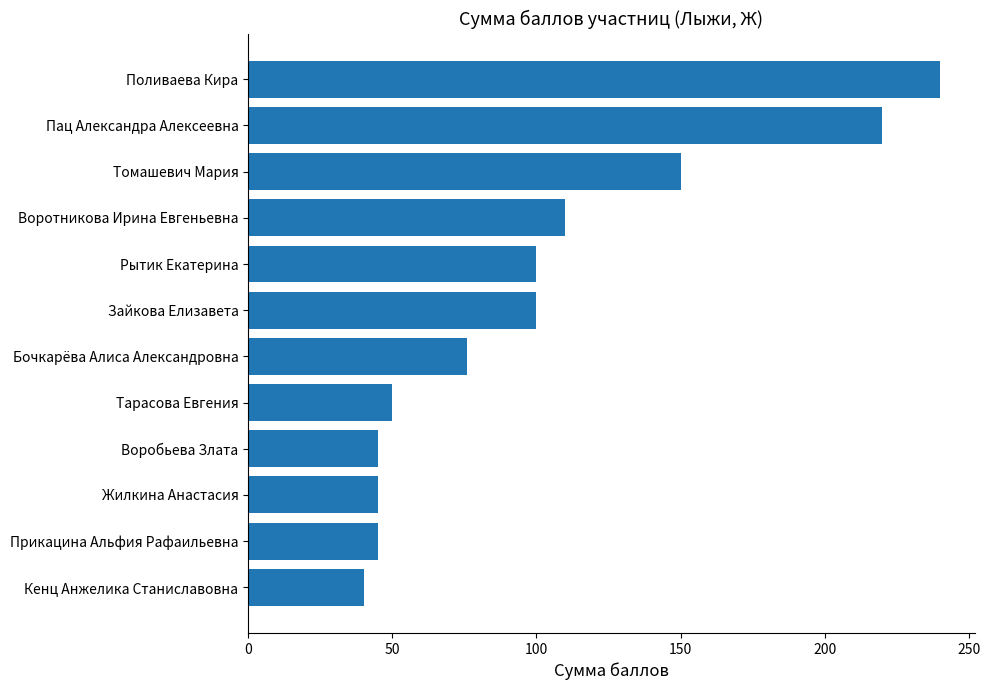

Reading bottom to top, what are all the values shown in this chart?

40	45	45	45	50	76	100	100	110	150	220	240